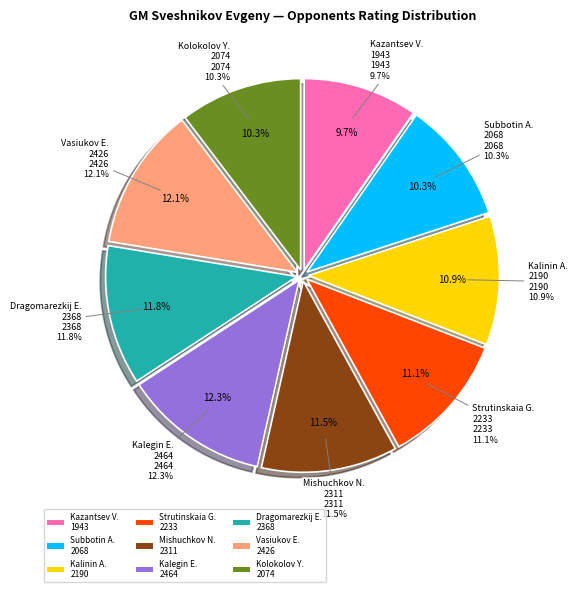

What percentage is the 8 slice, to the nearest percent?

12%